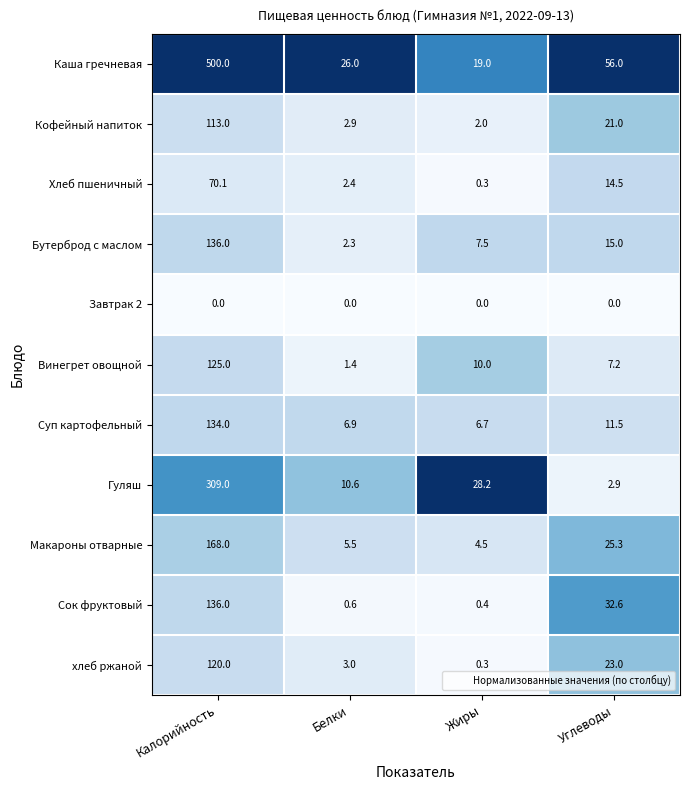

At how many categories does at least one series exceed 0?

4